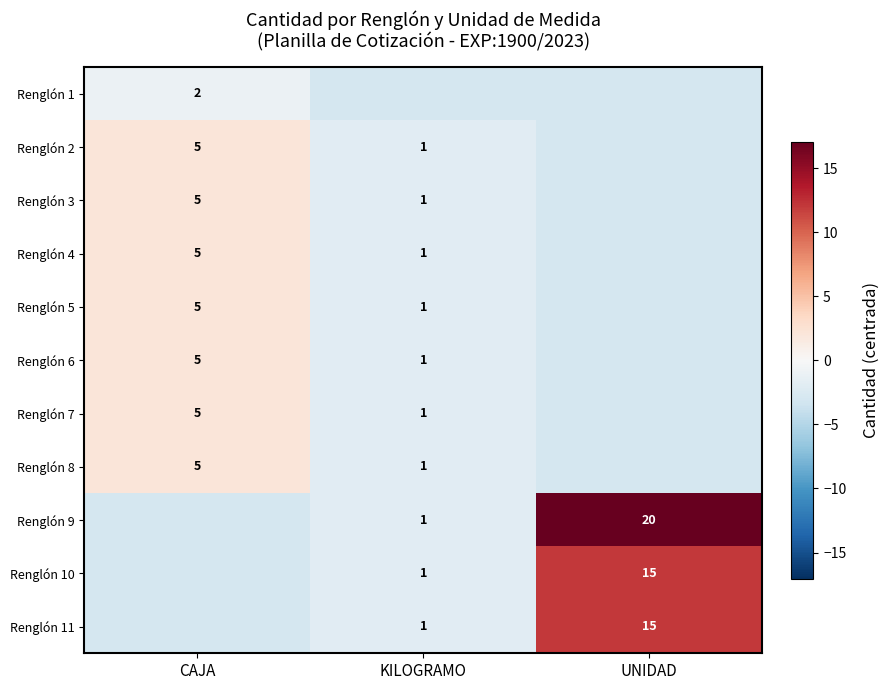

What is the difference between the highest and lowest values at CAJA?

5.0